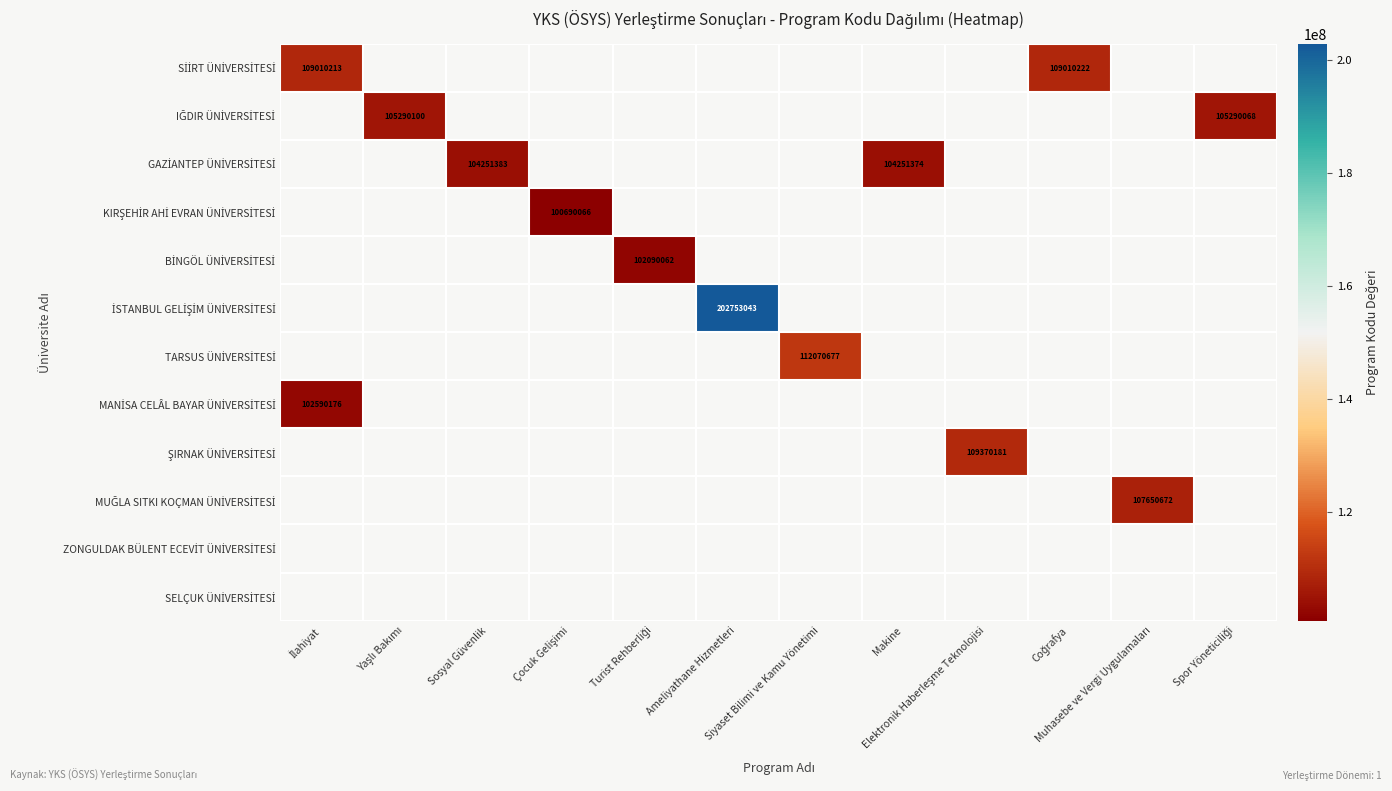

Where is MANİSA CELÂL BAYAR ÜNİVERSİTESİ nearest to the value 102590176?

İlahiyat